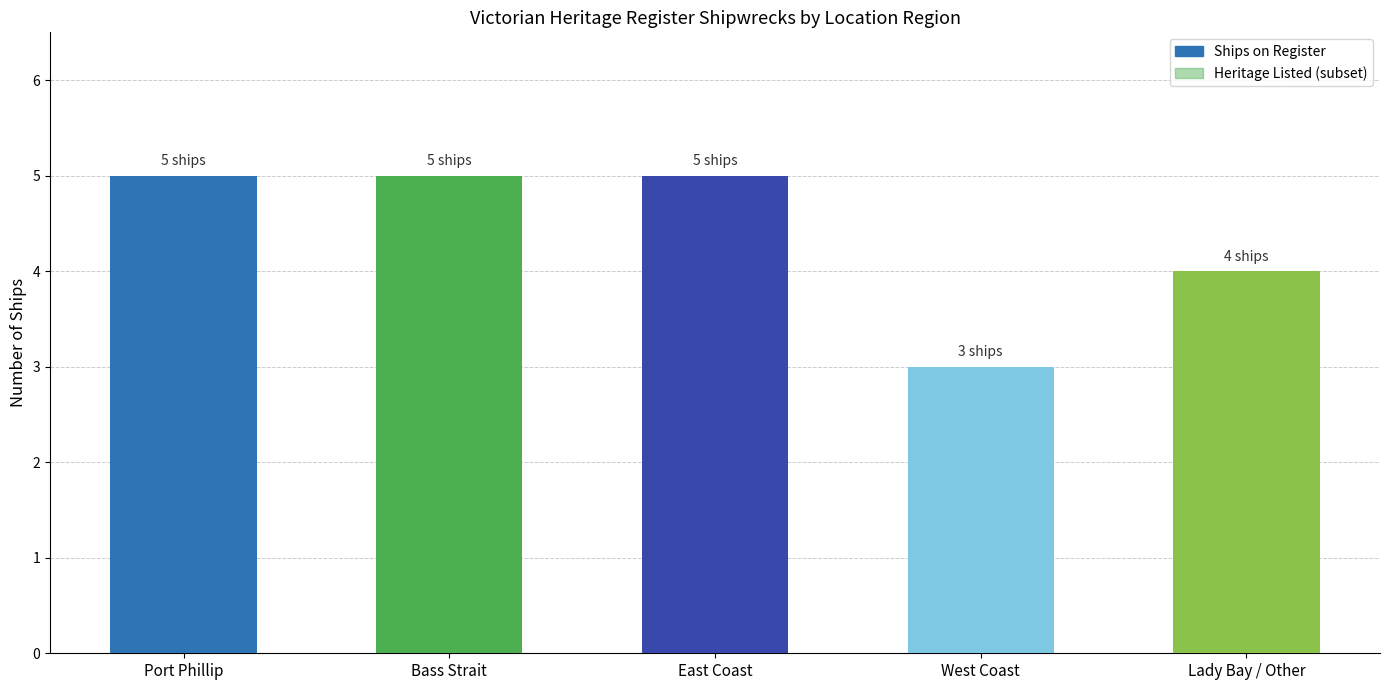

Are the bars horizontal?

No